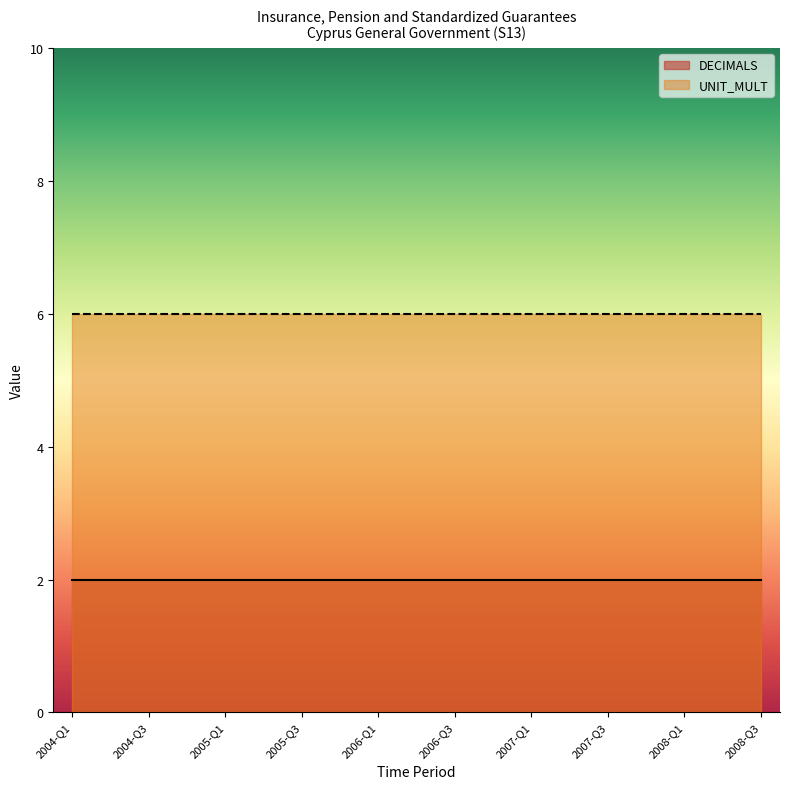

Reading left to right, transcribe all the data shown in this chart.

DECIMALS: 2	2	2	2	2	2	2	2	2	2	2	2	2	2	2	2	2	2	2
UNIT_MULT: 6	6	6	6	6	6	6	6	6	6	6	6	6	6	6	6	6	6	6